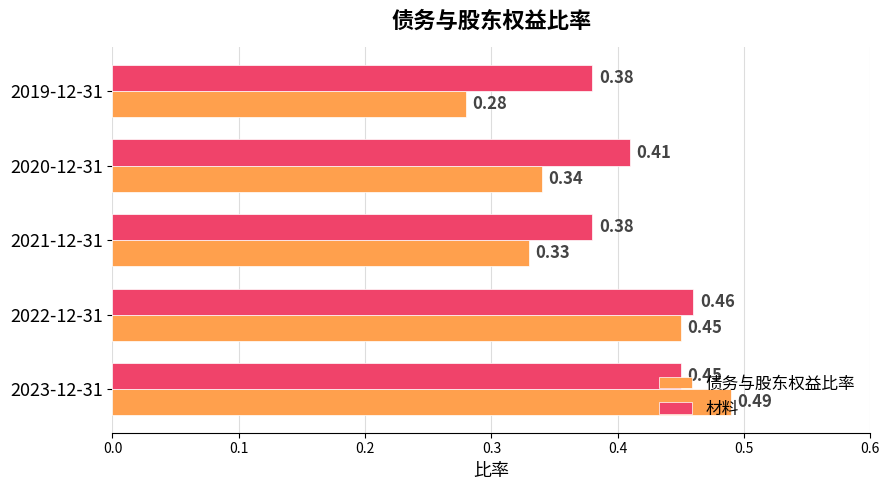

At how many categories does at least one series exceed 0?

5